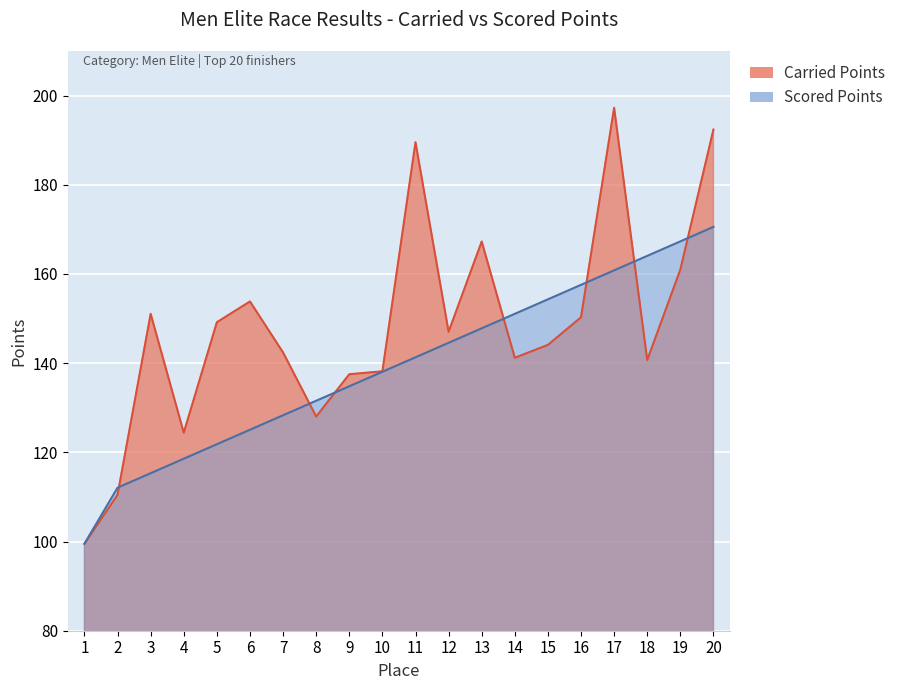

Which category has the lowest value in the Carried Points series?

1